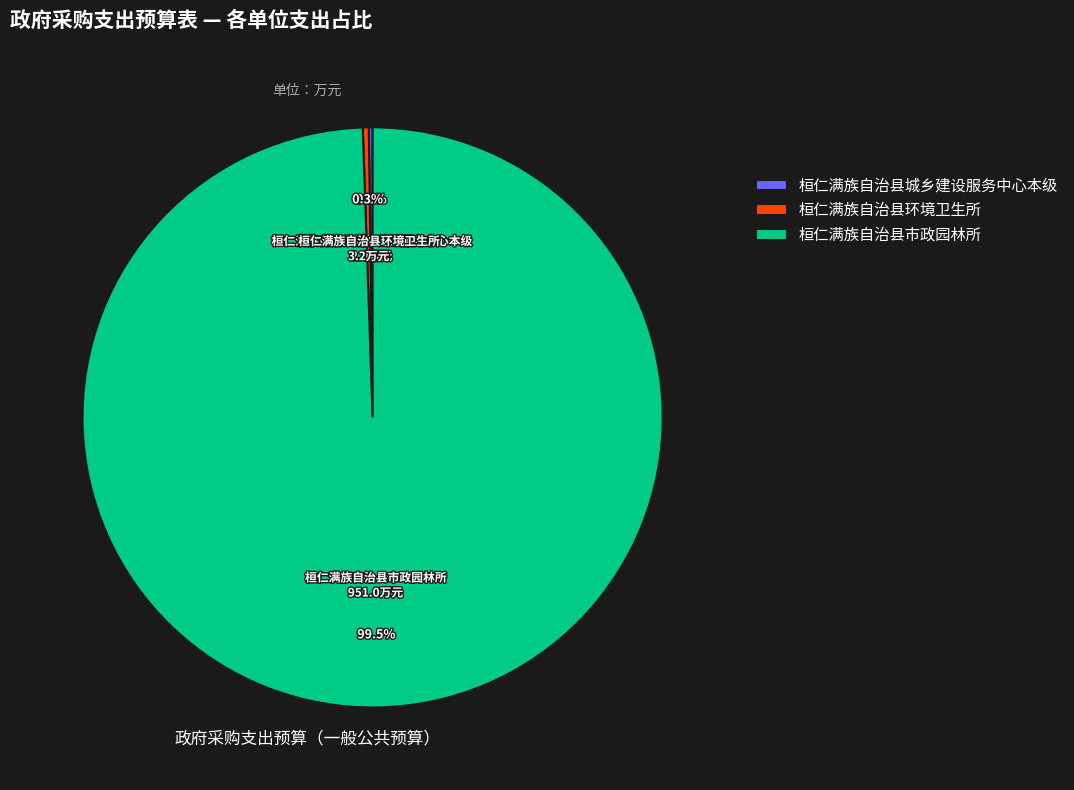

Which has a higher value, 桓仁满族自治县市政园林所 or 桓仁满族自治县环境卫生所?

桓仁满族自治县市政园林所